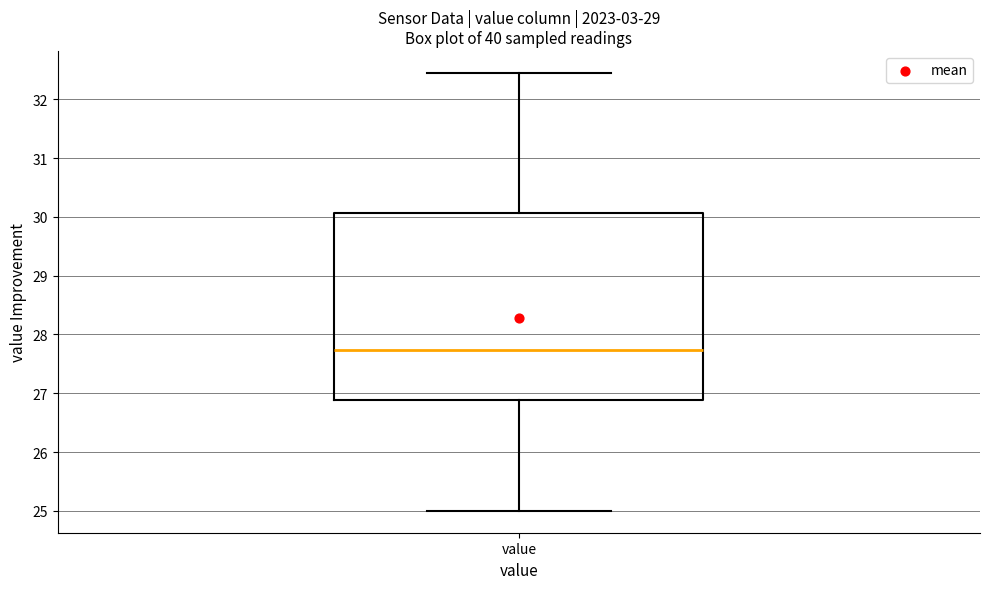

Where does the lower whisker of the box for value end on the y-axis? The values are not printed on the chart, so give them approximately, as read against the axis.

25.0